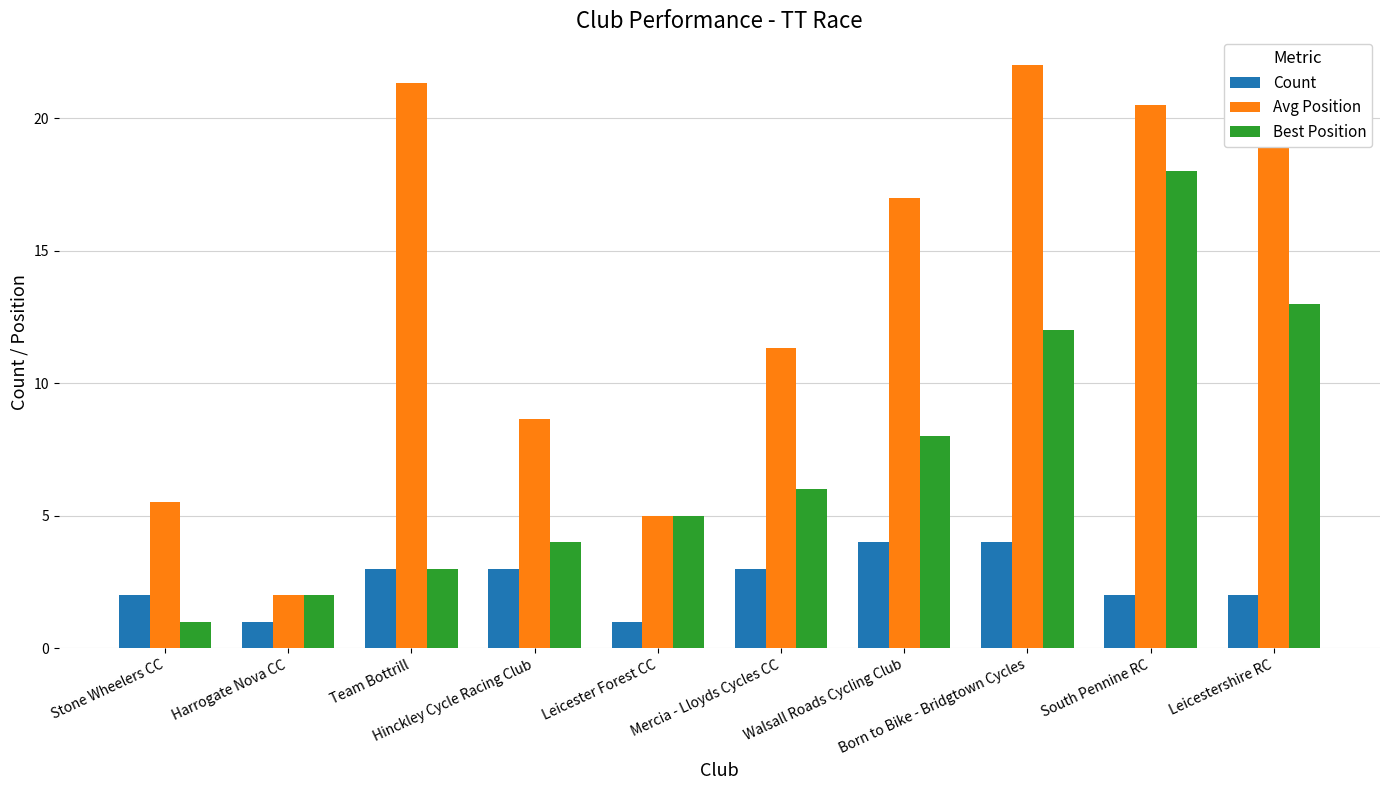

What is the minimum value for Avg Position?

2.0